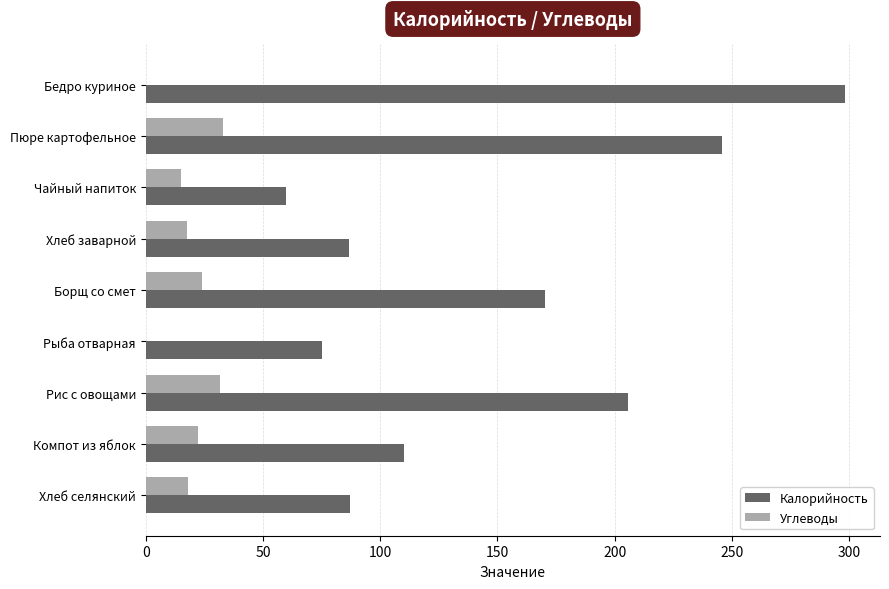

At which label is Калорийность closest to 179?

Борщ со смет